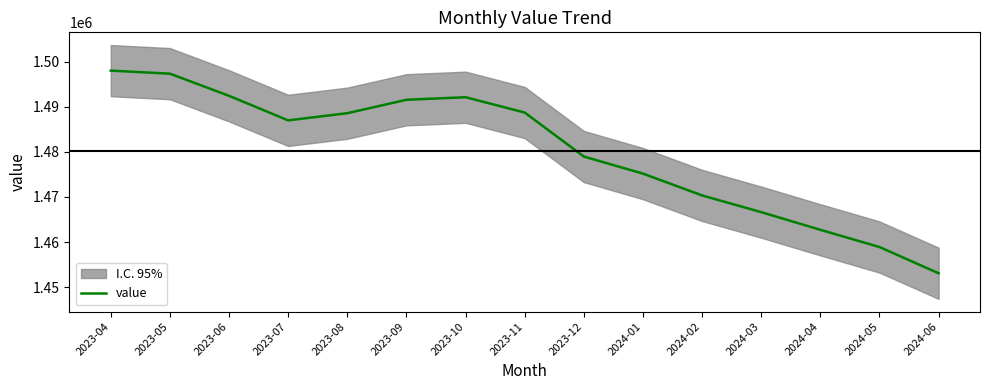

What is the average value?

1480092